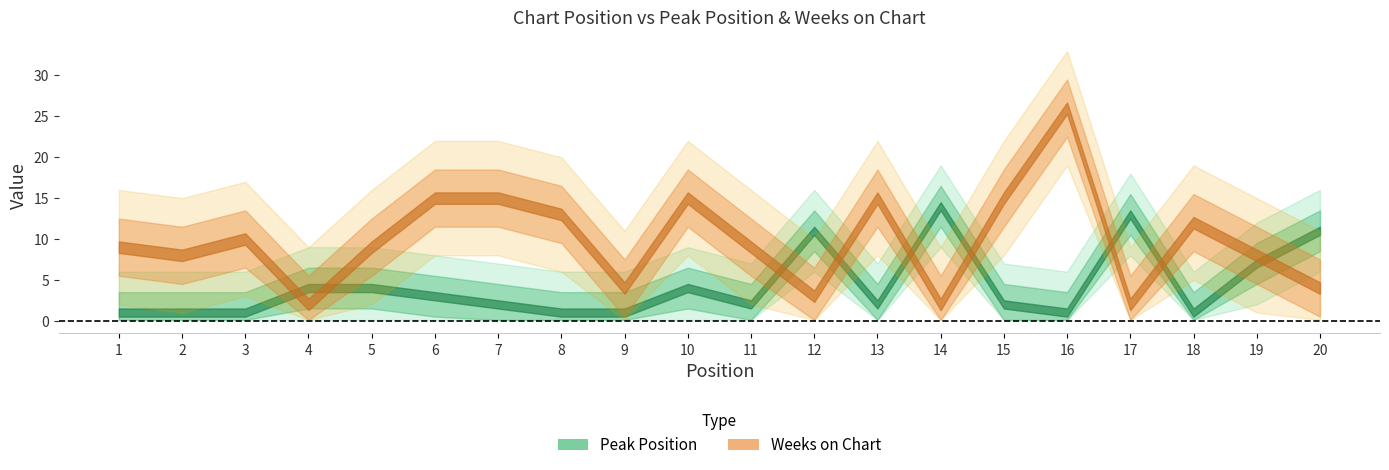

Between which two adjacent categories do Peak Position and Weeks on Chart first intersect?

3 and 4